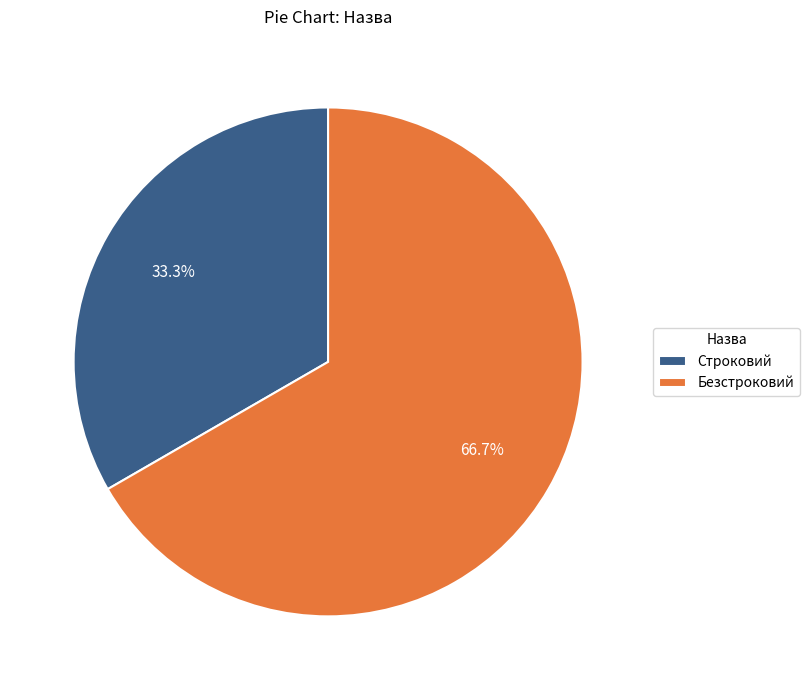

To the nearest percent, what is the difference between the largest and smallest slice percentages?

33%